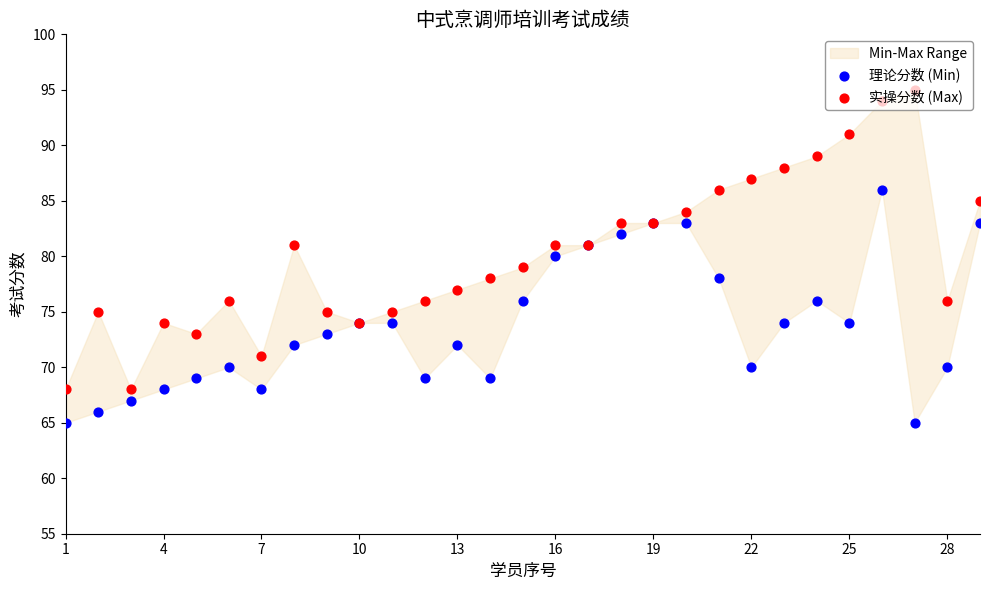

Which series reaches the maximum Y coordinate?

实操分数 (Max)